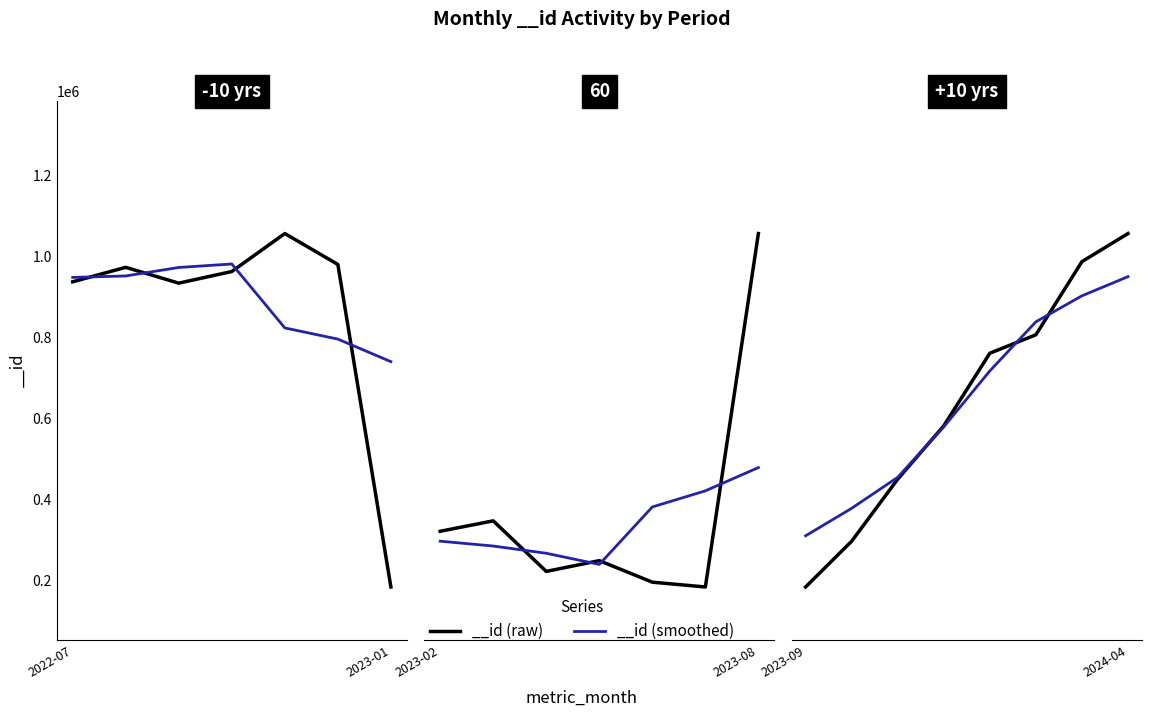

Rank the categories by value from highest to lowest.

2024-04, 2024-03, 2024-02, 2024-01, 2023-12, 2023-11, 2023-10, 2023-09, 2023-08, 2022-11, 2022-12, 2022-08, 2022-10, 2022-07, 2022-09, 2023-03, 2023-02, 2023-01, 2023-05, 2023-04, 2023-06, 2023-07